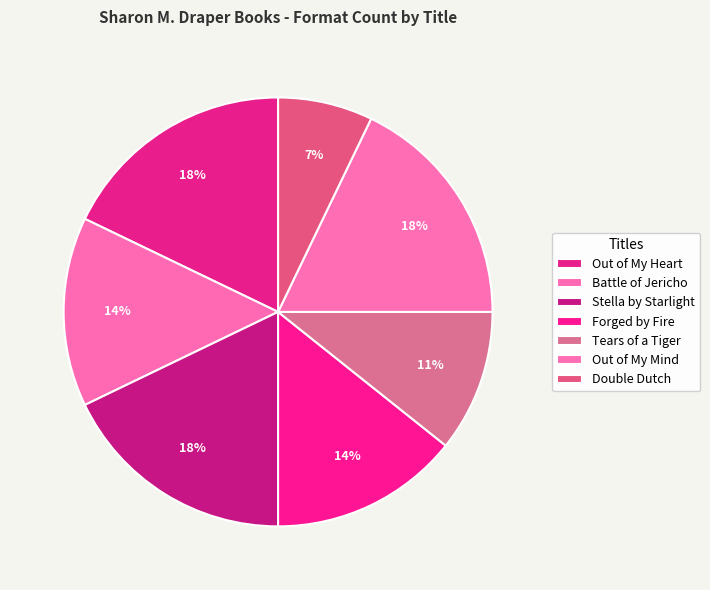

To the nearest percent, what is the difference between the Double Dutch and Out of My Mind slice percentages?

11%